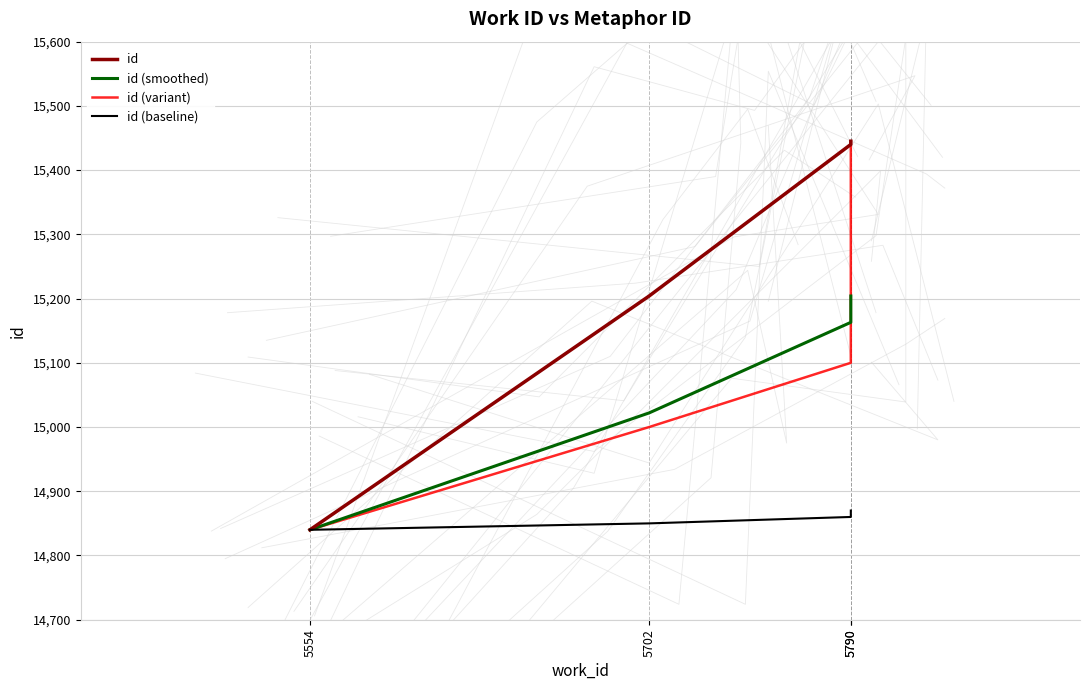

List the labels in order of id (smoothed) value, largest first.

5790, 5790, 5702, 5554